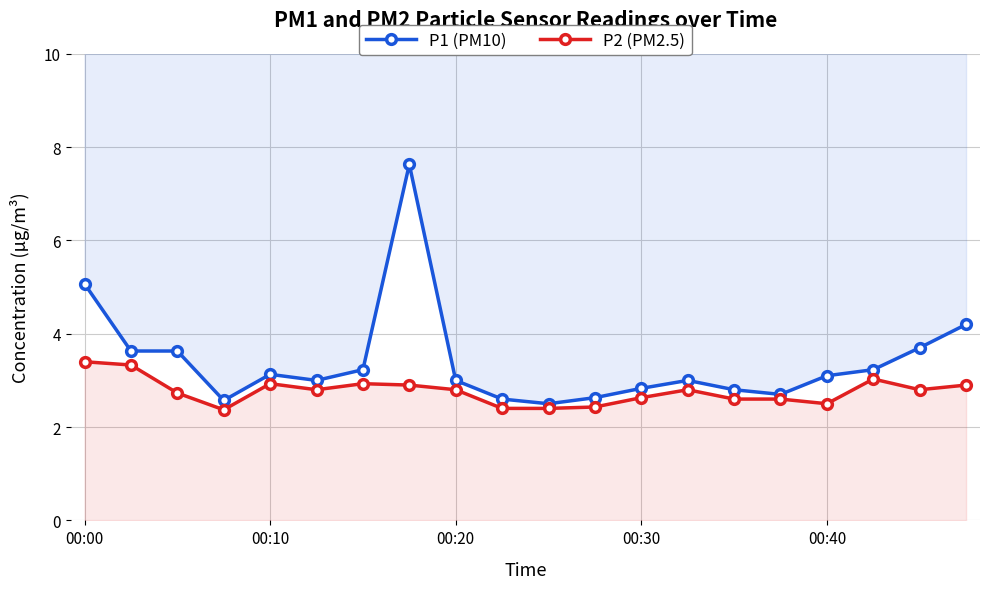

What value does the P2 (PM2.5) series have at 6?

2.9